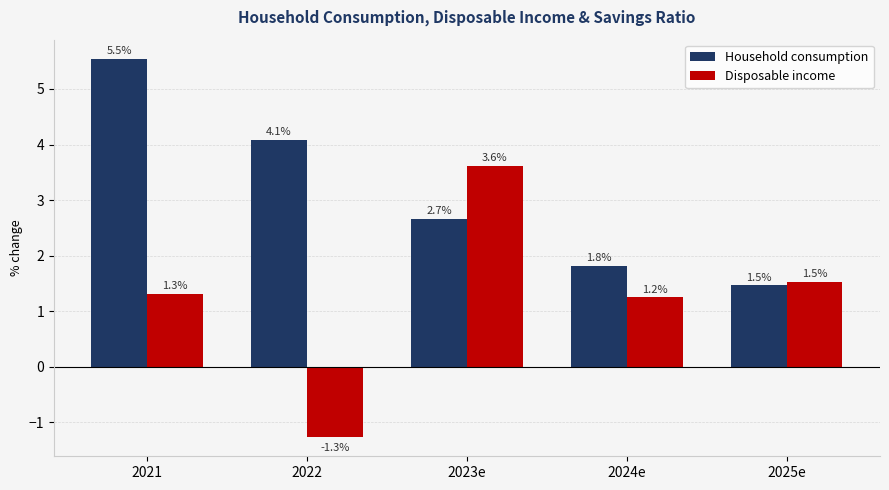

What is the difference between the maximum and minimum values in the Disposable income series?

4.9